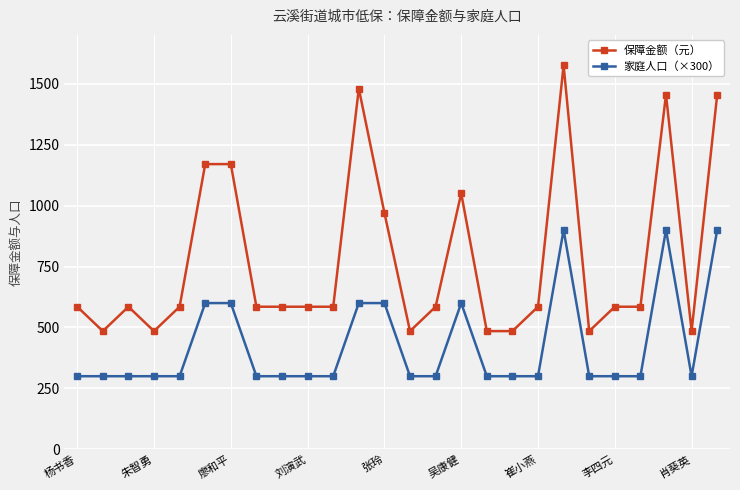

Which series has the largest total across all categories?

保障金额（元）